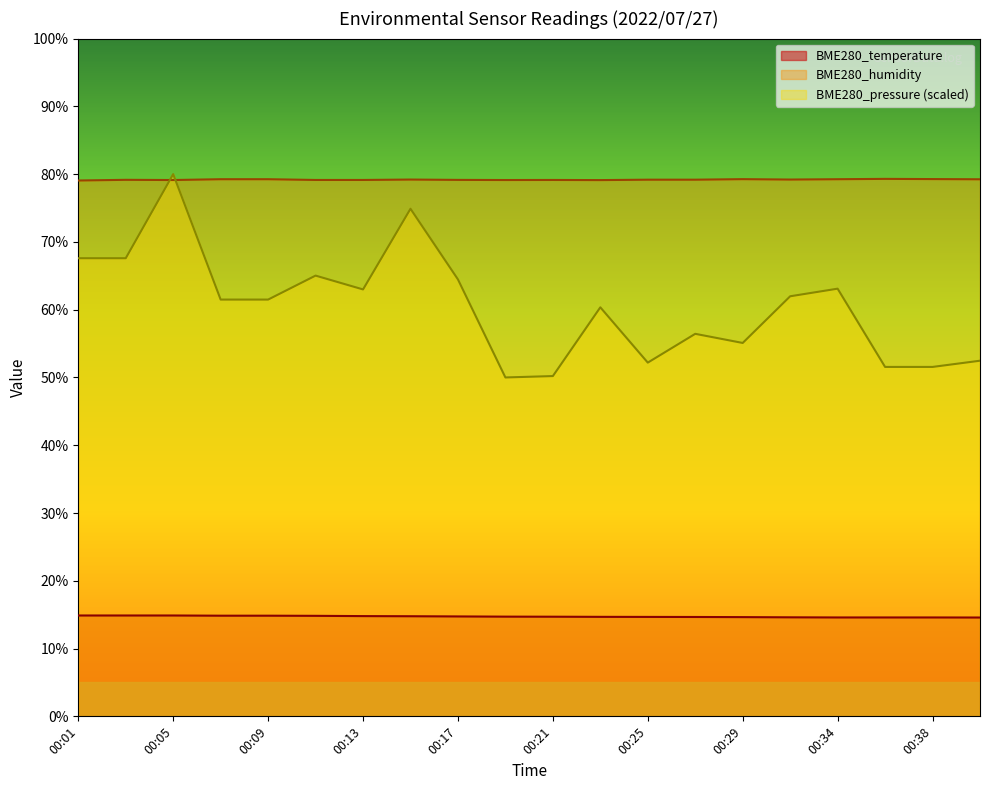

The BME280_pressure_norm series shows 99.0 at 00:17. True or false?

False